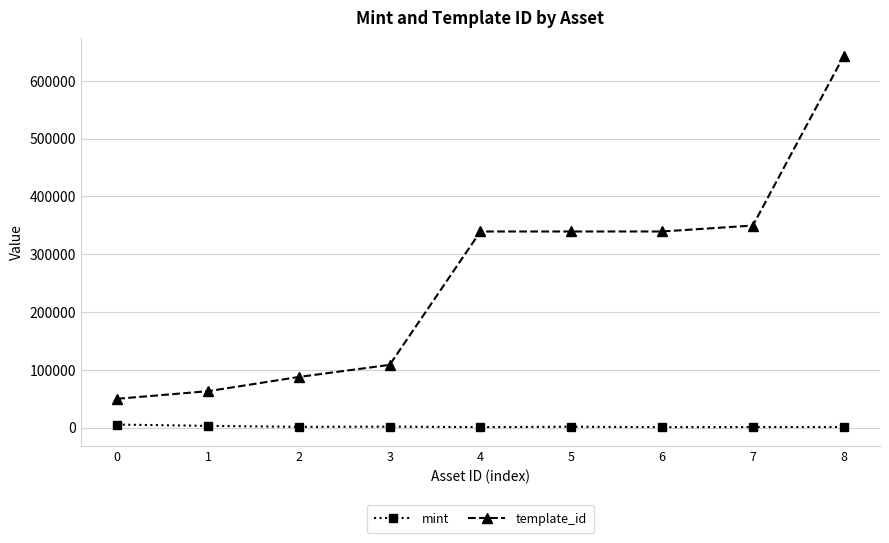

What is the approximate value of mint at 1, to the nearest 10?

2970